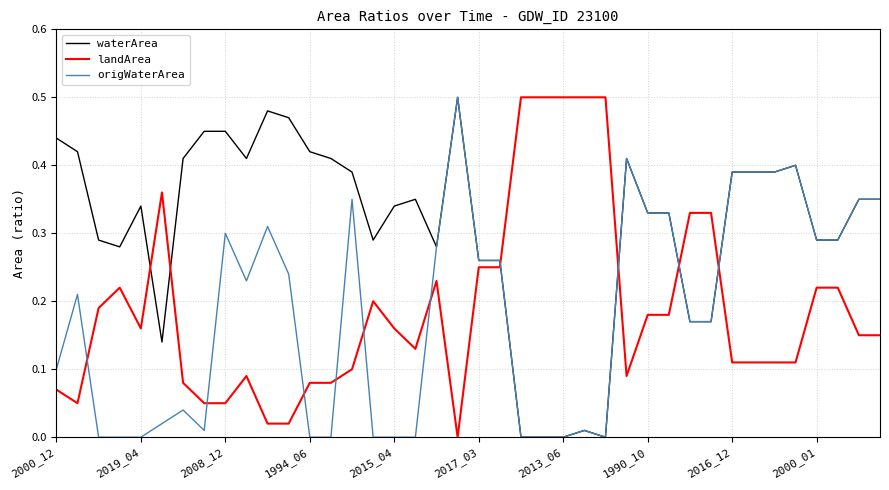

At how many categories does at least one series exceed 0?

40